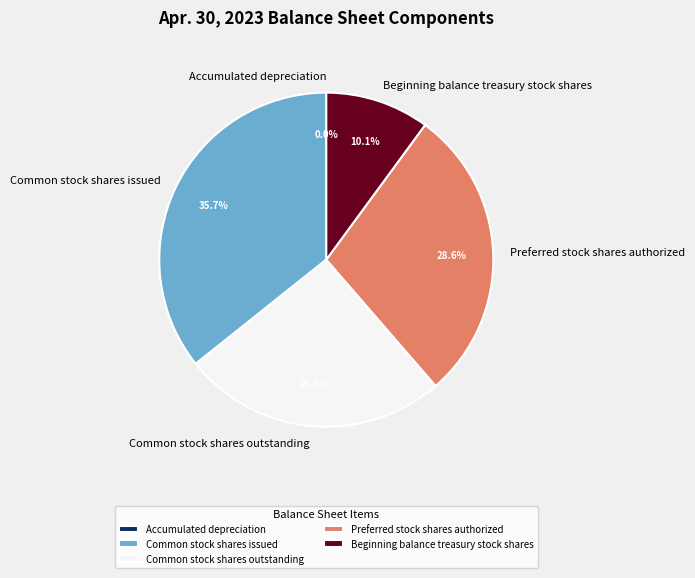

What is the largest slice in the pie chart?

Common stock shares issued